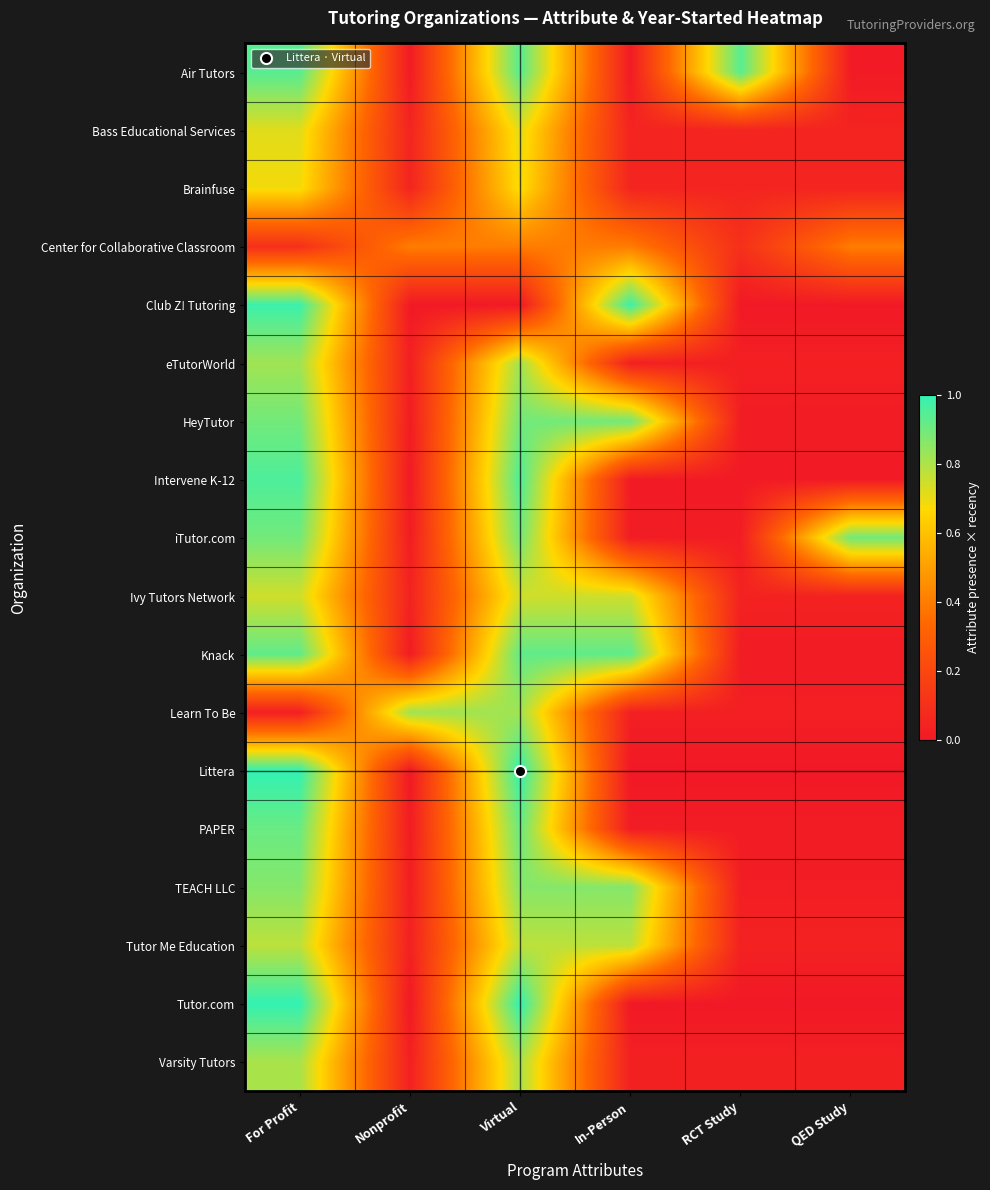

Rank the series at Virtual from highest to lowest value.

Littera, Tutor.com, Intervene K-12, Air Tutors, Knack, PAPER, HeyTutor, iTutor.com, TEACH LLC, eTutorWorld, Learn To Be, Varsity Tutors, Tutor Me Education, Ivy Tutors Network, Bass Educational Services, Brainfuse, Center for Collaborative Classroom, Club Z! Tutoring